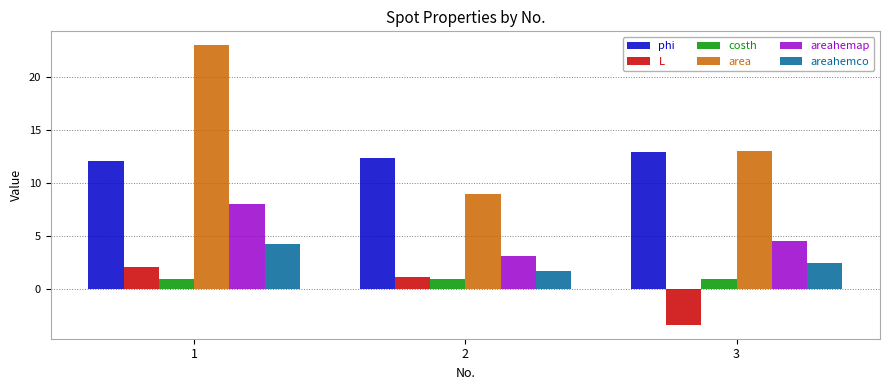

The costh series shows 0.9 at 3. True or false?

True